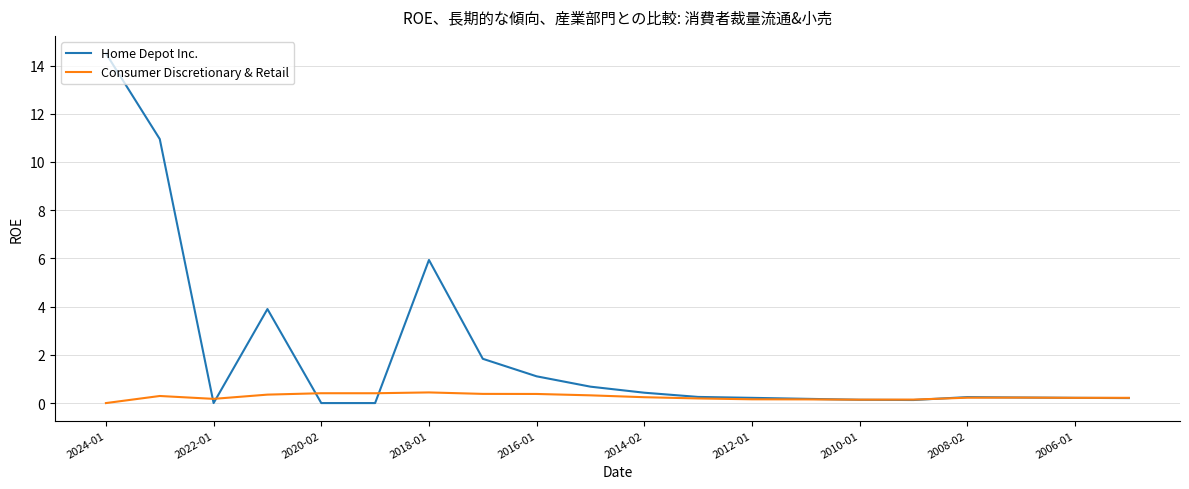

Which series has the largest range (max minus min)?

Home Depot Inc.